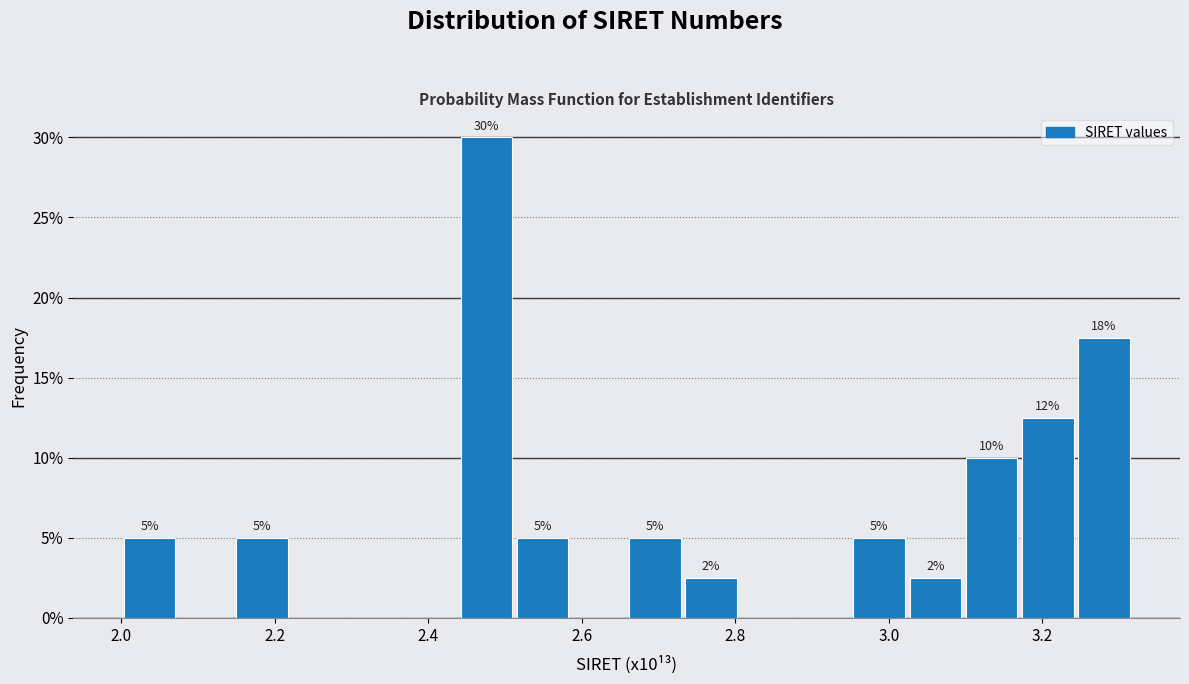

Around what value on the x-axis is the tallest bar? Give the approximate position of its centre, as read against the axis.

2.48